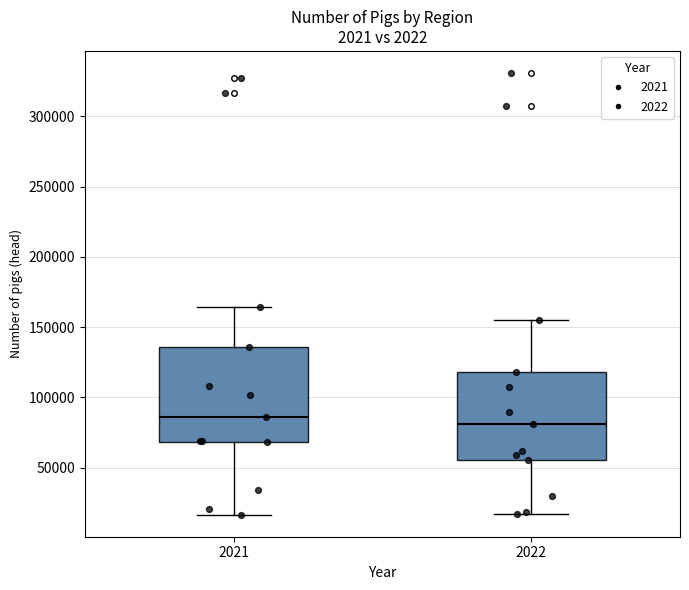

Where does the lower whisker of the box at x = 2022 end on the y-axis? The values are not printed on the chart, so give them approximately, as read against the axis.

15000